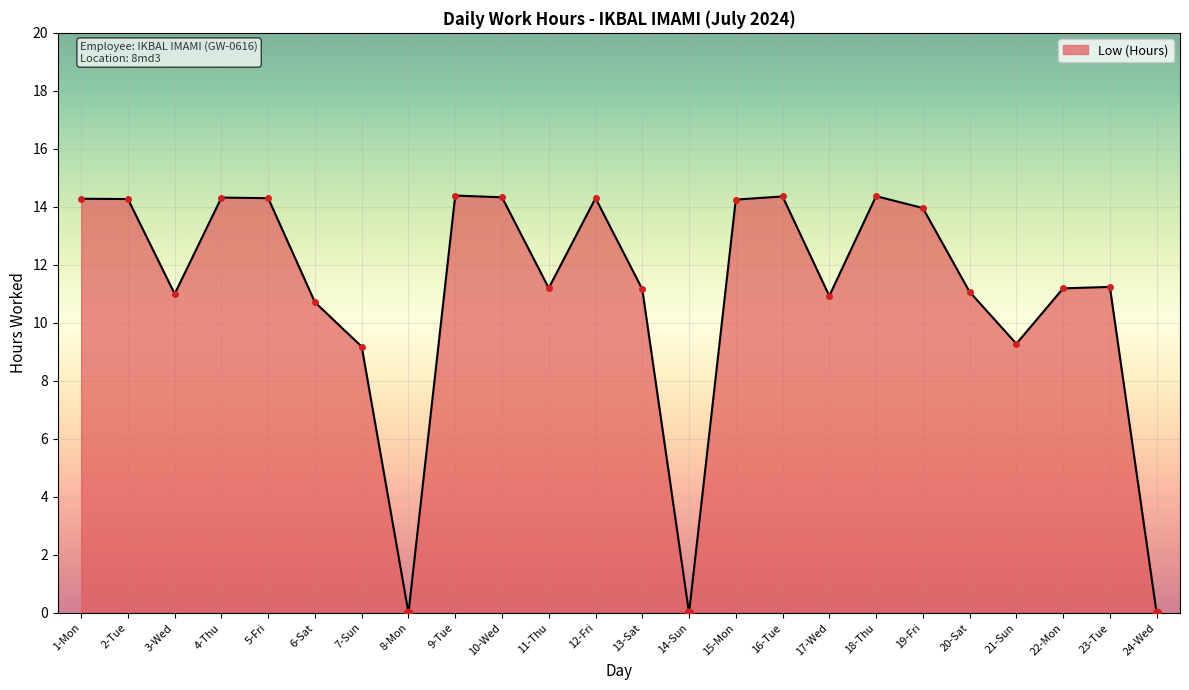

The chart shows a value of 14.3 at 5-Fri. True or false?

True